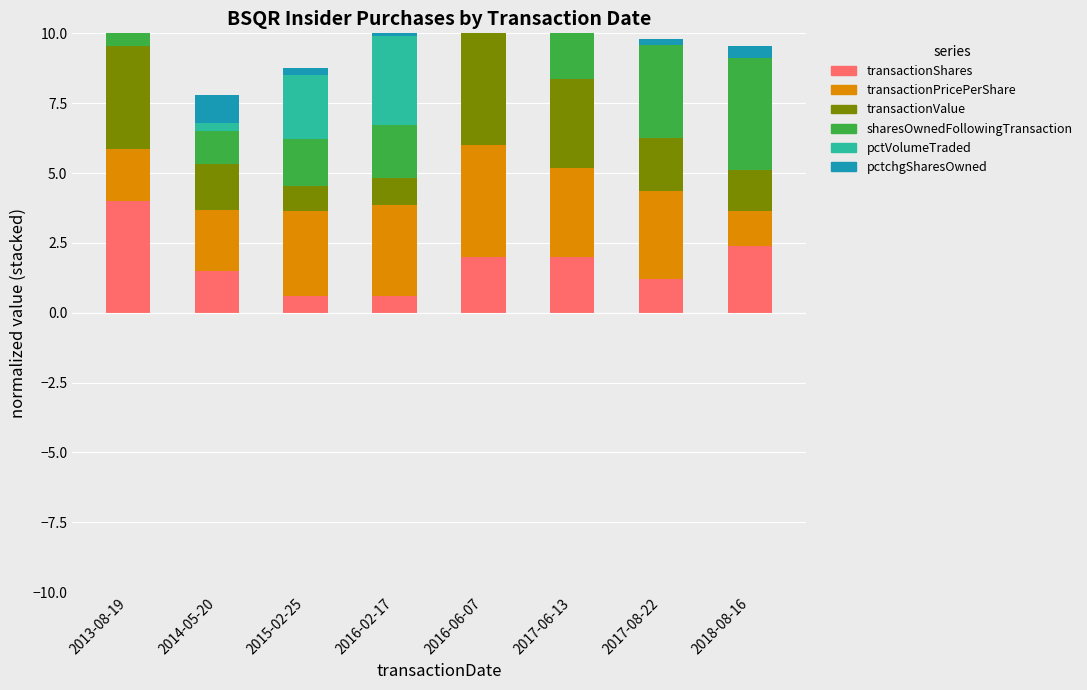

What is the total value across all series at 2017-06-13?

12.1